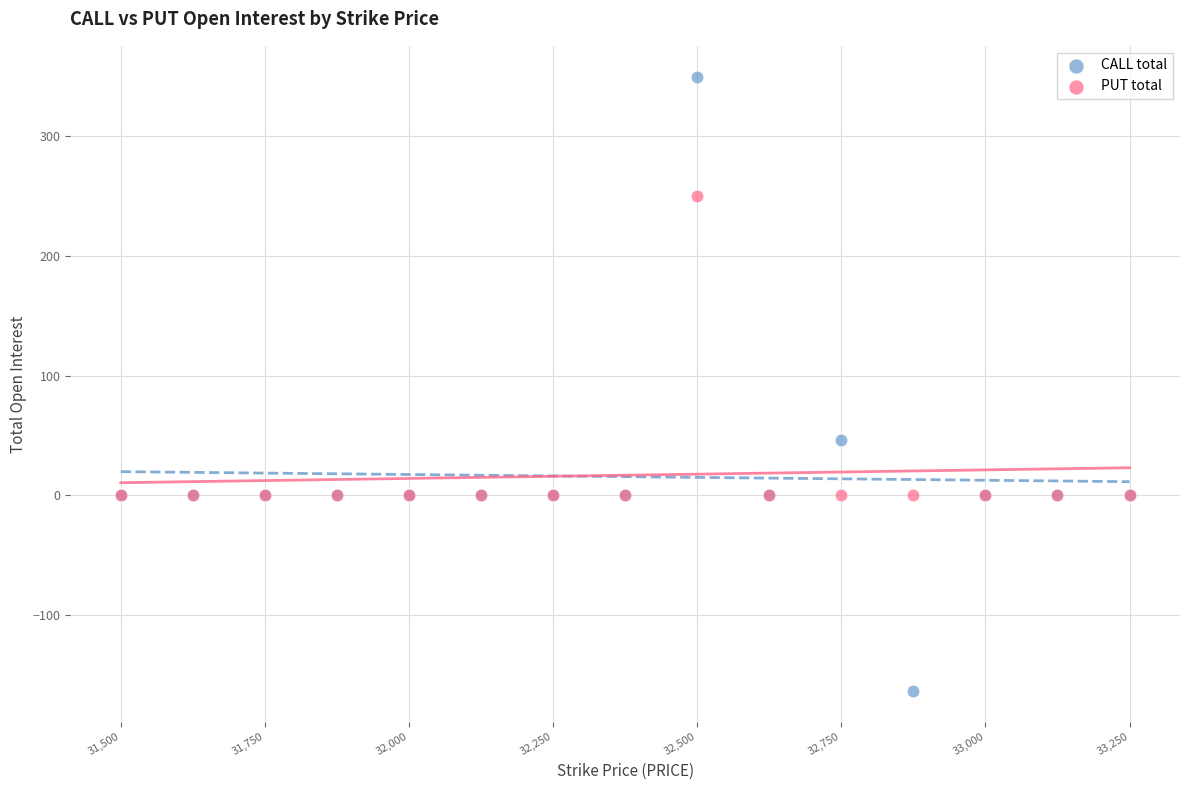

Which series contains the highest Y value?

CALL total